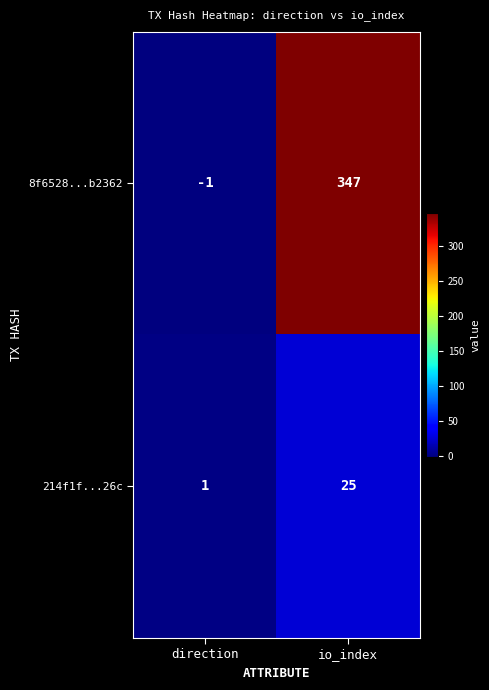

Reading left to right, list all the values displayed in this chart.

8f6528...b2362: direction=-1	io_index=347
214f1f...26c: direction=1	io_index=25